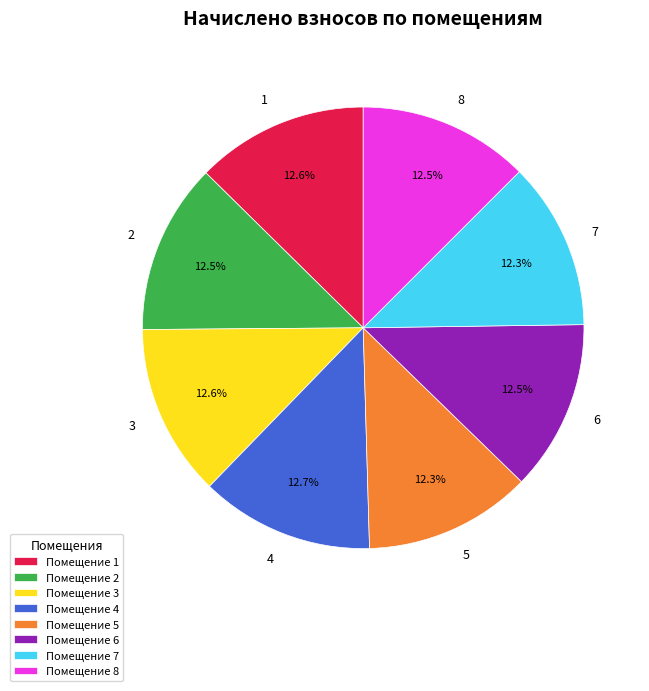

What percentage is NOT represented by Помещение 6?

87.5%